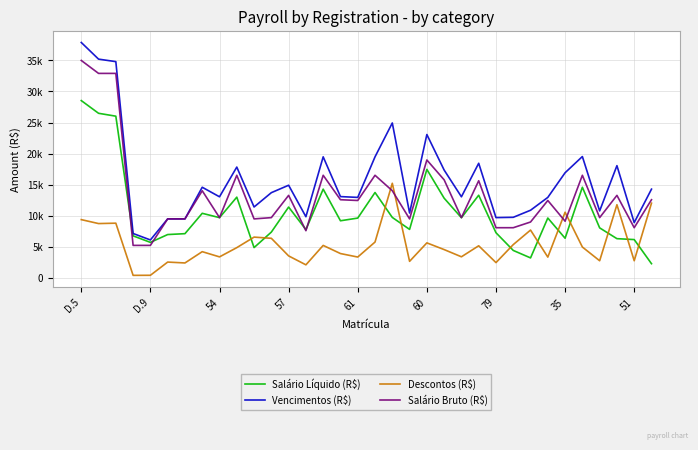

Is this an area chart (filled region under the line)?

No